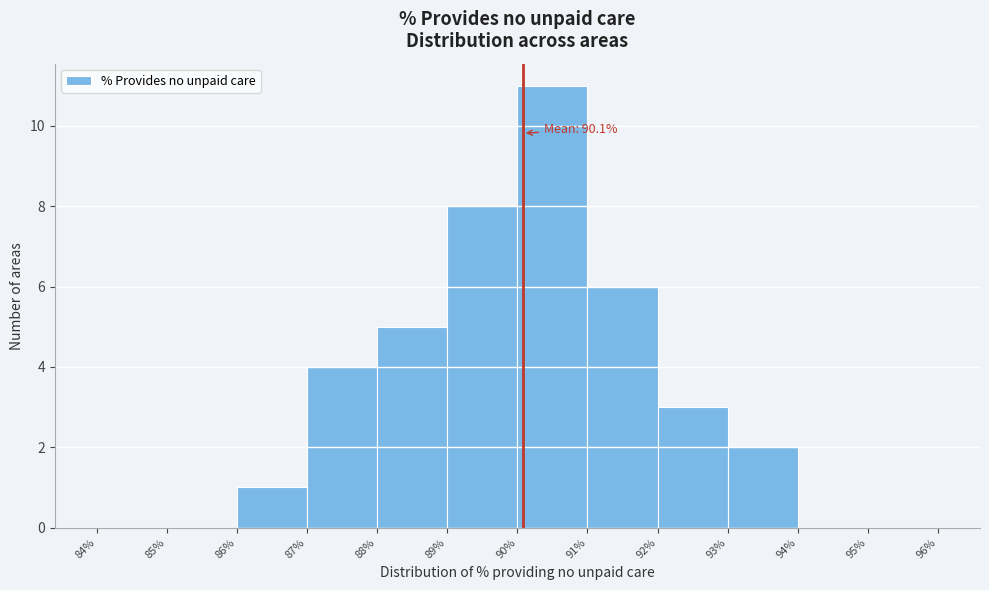

Over which range of the x-axis is the bar tallest?

90% to 91%